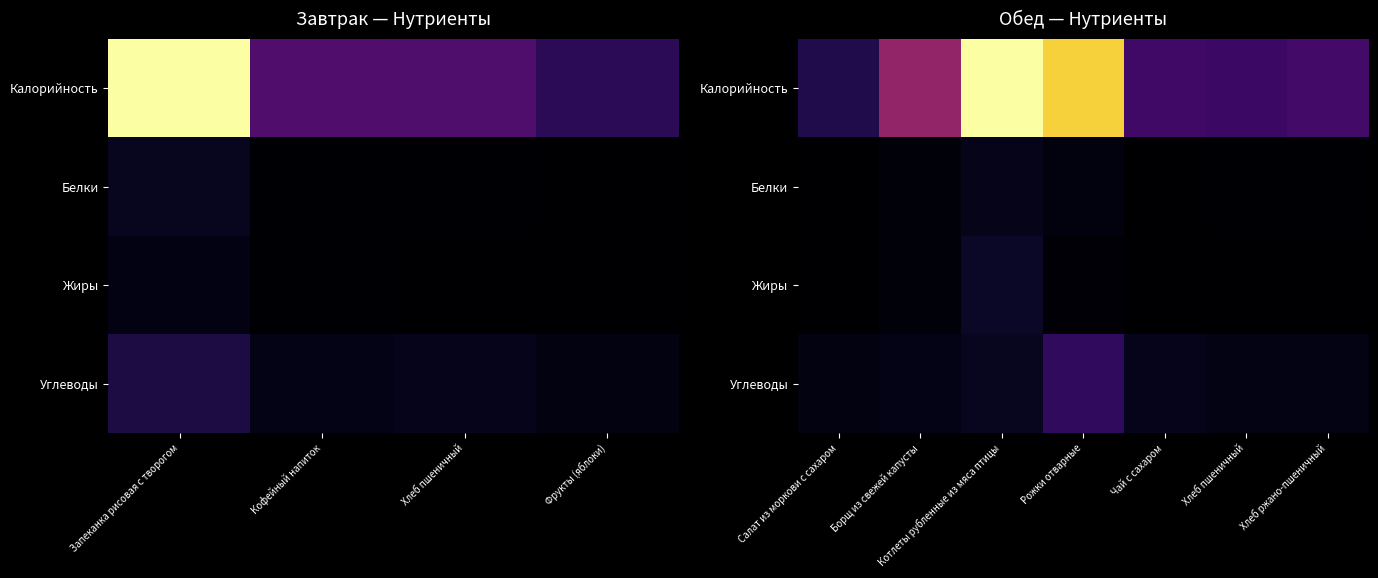

How many distinct data groups are displayed?

4